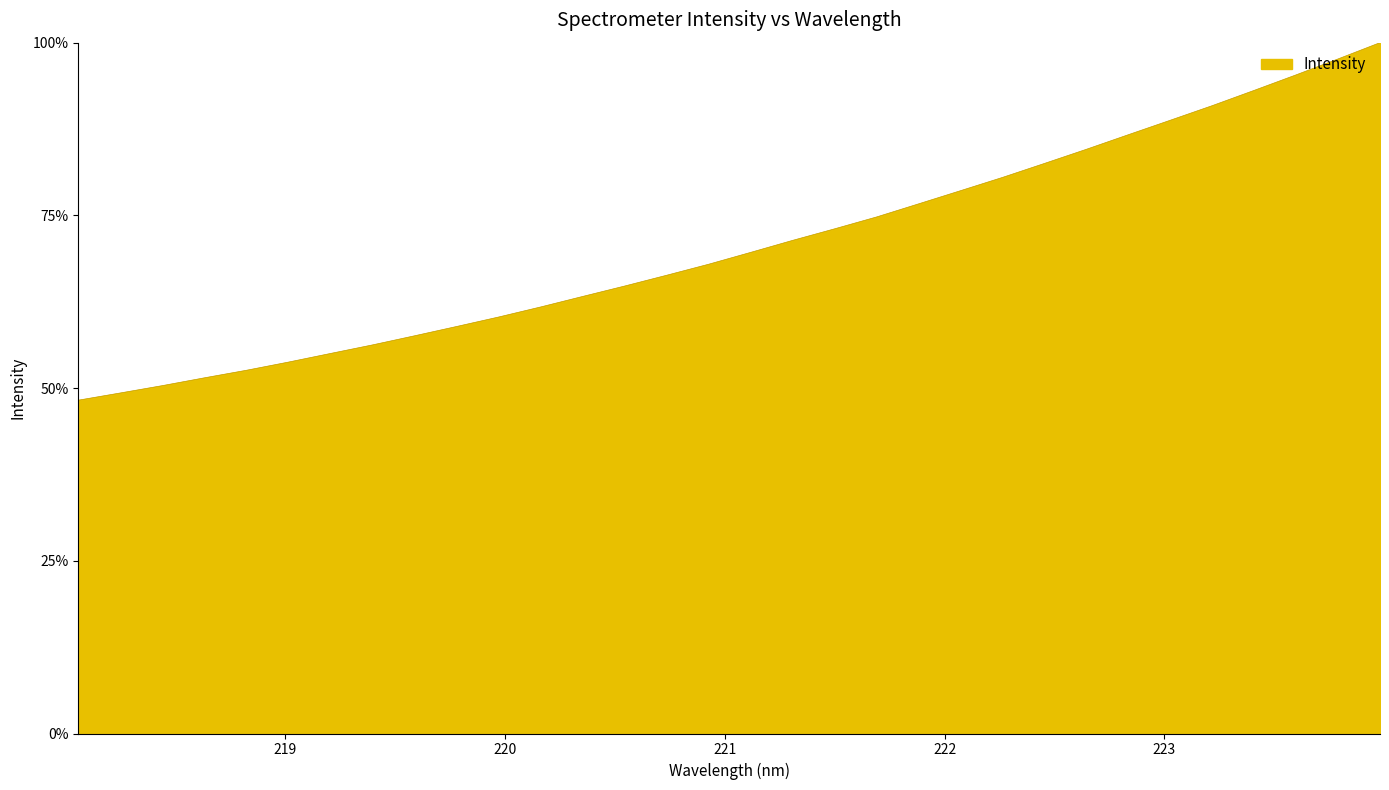

What is the difference between the maximum and minimum values?

51.8